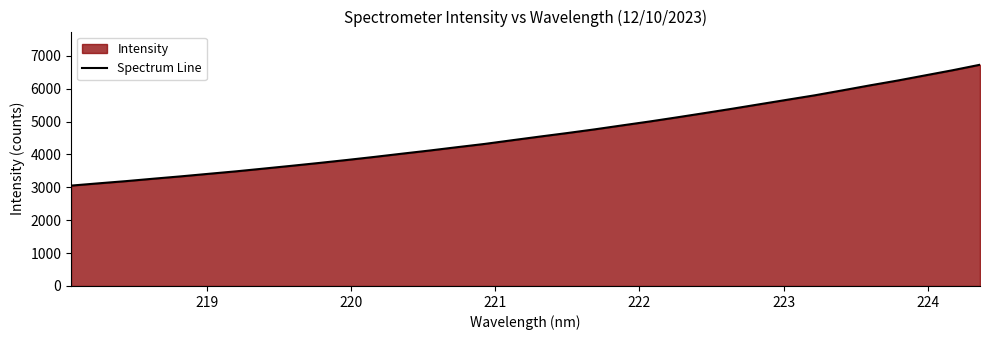

What is the difference between the maximum and minimum values?

3674.8